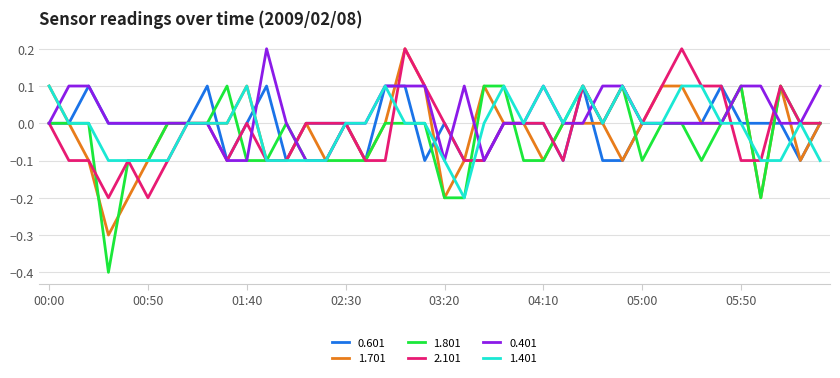

Which series has the largest total across all categories?

0.401